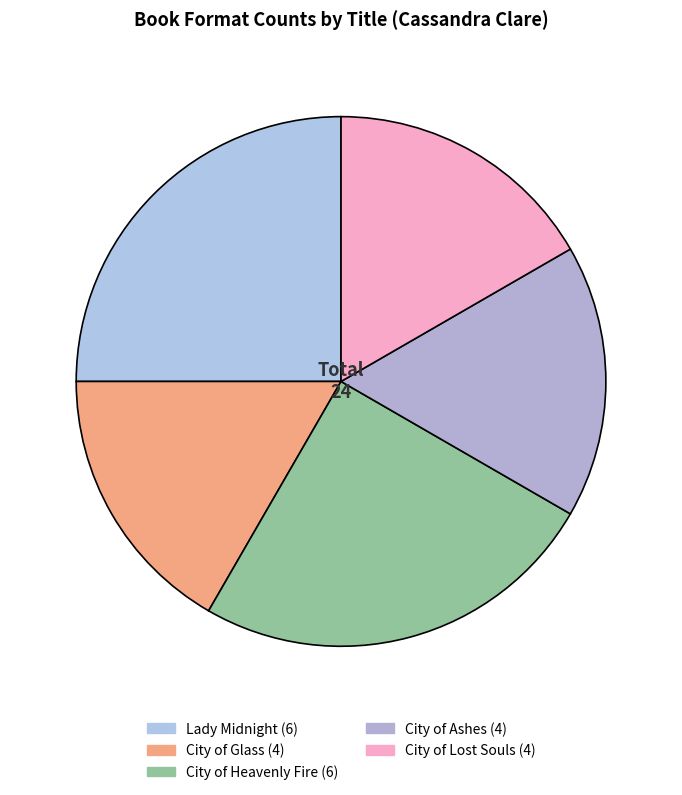

Does City of Glass represent more than half of the total?

No